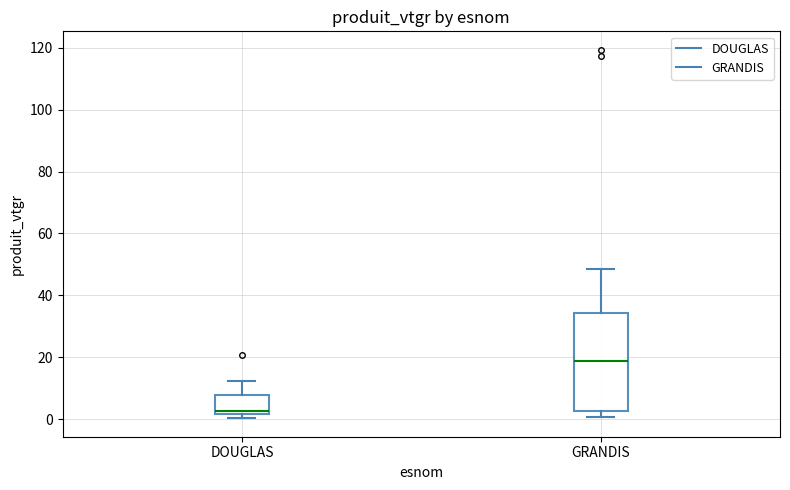

Where is the lower edge of the box for GRANDIS on the y-axis? The values are not printed on the chart, so give them approximately, as read against the axis.

2